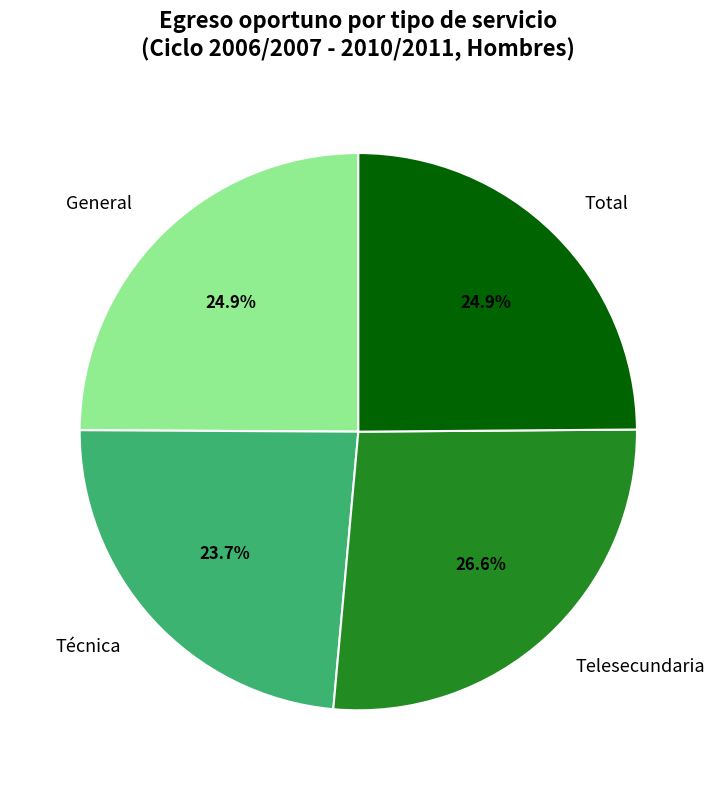

What is the ratio of the value at Total to the value at General?

1.0